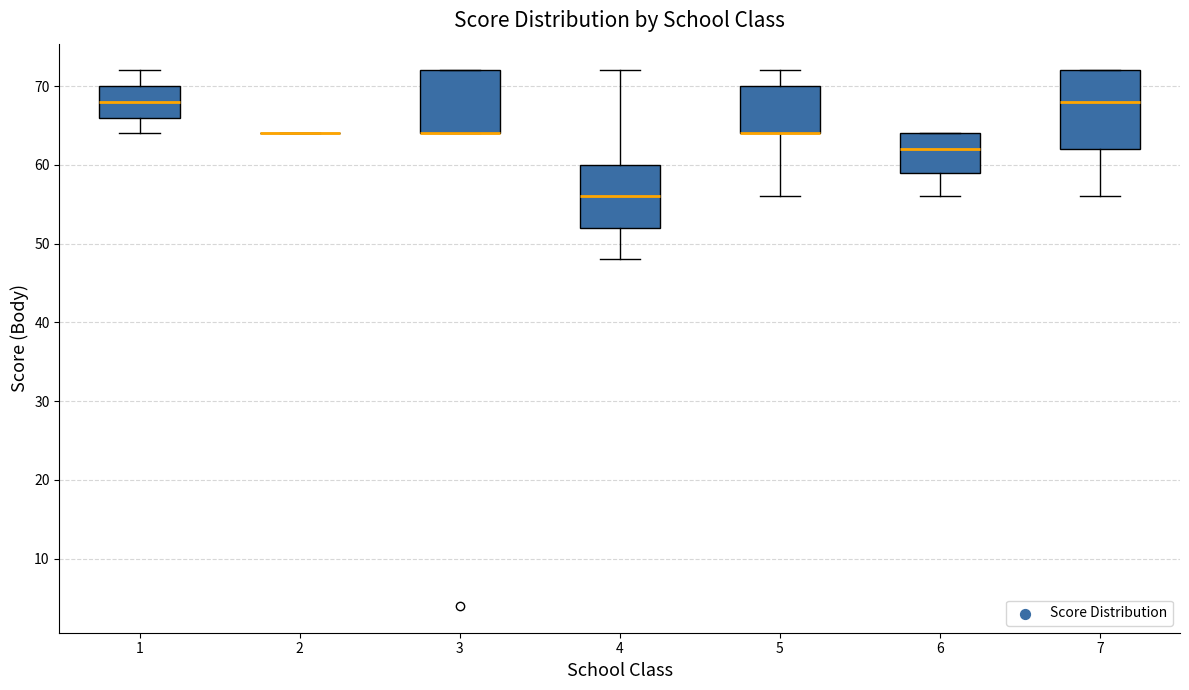

Comparing the boxes themselves (not the whiskers), which one is the tallest?

7